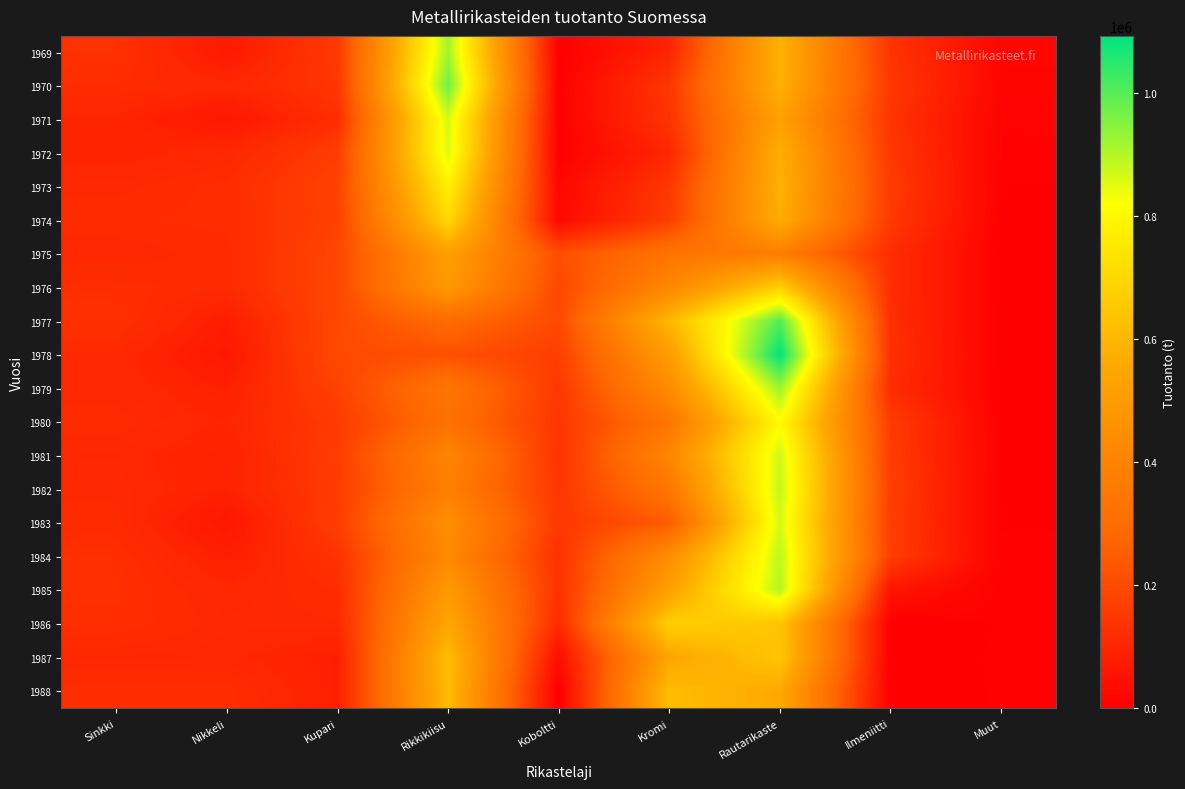

Reading left to right, list all the values displayed in this chart.

1969: Sinkki=132436	Nikkeli=71095	Kupari=155369	Rikkikiisu=918899	Koboltti=0	Kromi=98647	Rautarikaste=587698	Ilmeniitti=138200	Muut=18001
1970: Sinkki=119668	Nikkeli=105065	Kupari=145933	Rikkikiisu=970703	Koboltti=4051	Kromi=148112	Rautarikaste=579595	Ilmeniitti=151000	Muut=15882
1971: Sinkki=98819	Nikkeli=66121	Kupari=126077	Rikkikiisu=865612	Koboltti=4036	Kromi=139378	Rautarikaste=528653	Ilmeniitti=139500	Muut=10049
1972: Sinkki=96496	Nikkeli=107537	Kupari=162574	Rikkikiisu=856719	Koboltti=1995	Kromi=104571	Rautarikaste=573389	Ilmeniitti=149500	Muut=6980
1973: Sinkki=110452	Nikkeli=122511	Kupari=178023	Rikkikiisu=777426	Koboltti=20679	Kromi=149471	Rautarikaste=582982	Ilmeniitti=159000	Muut=4144
1974: Sinkki=117941	Nikkeli=122252	Kupari=173644	Rikkikiisu=703790	Koboltti=25831	Kromi=165479	Rautarikaste=569447	Ilmeniitti=152000	Muut=2975
1975: Sinkki=108064	Nikkeli=116460	Kupari=186698	Rikkikiisu=519067	Koboltti=209287	Kromi=331540	Rautarikaste=376134	Ilmeniitti=122600	Muut=2206
1976: Sinkki=122532	Nikkeli=115595	Kupari=189167	Rikkikiisu=494118	Koboltti=190941	Kromi=413981	Rautarikaste=676797	Ilmeniitti=122600	Muut=3066
1977: Sinkki=131223	Nikkeli=81065	Kupari=193891	Rikkikiisu=295015	Koboltti=197908	Kromi=602317	Rautarikaste=1002461	Ilmeniitti=124700	Muut=1393
1978: Sinkki=110718	Nikkeli=64152	Kupari=196911	Rikkikiisu=215765	Koboltti=168267	Kromi=506966	Rautarikaste=1092562	Ilmeniitti=131900	Muut=1696
1979: Sinkki=109571	Nikkeli=87540	Kupari=175767	Rikkikiisu=341967	Koboltti=147893	Kromi=434693	Rautarikaste=925118	Ilmeniitti=119700	Muut=2922
1980: Sinkki=116633	Nikkeli=100471	Kupari=156432	Rikkikiisu=321797	Koboltti=143807	Kromi=340952	Rautarikaste=810006	Ilmeniitti=159000	Muut=2696
1981: Sinkki=108428	Nikkeli=90311	Kupari=164695	Rikkikiisu=403352	Koboltti=136061	Kromi=412312	Rautarikaste=871360	Ilmeniitti=161500	Muut=3623
1982: Sinkki=111544	Nikkeli=90972	Kupari=159383	Rikkikiisu=385465	Koboltti=143933	Kromi=345018	Rautarikaste=883800	Ilmeniitti=167800	Muut=3111
1983: Sinkki=116212	Nikkeli=60383	Kupari=164613	Rikkikiisu=448848	Koboltti=147910	Kromi=245416	Rautarikaste=865715	Ilmeniitti=163900	Muut=4033
1984: Sinkki=126345	Nikkeli=86481	Kupari=136435	Rikkikiisu=425707	Koboltti=130345	Kromi=445904	Rautarikaste=889512	Ilmeniitti=167000	Muut=5015
1985: Sinkki=127056	Nikkeli=104234	Kupari=120245	Rikkikiisu=492822	Koboltti=132726	Kromi=522252	Rautarikaste=898810	Ilmeniitti=53300	Muut=5037
1986: Sinkki=124410	Nikkeli=110161	Kupari=111916	Rikkikiisu=546782	Koboltti=116024	Kromi=678091	Rautarikaste=643000	Ilmeniitti=0	Muut=4552
1987: Sinkki=107878	Nikkeli=105532	Kupari=85568	Rikkikiisu=621050	Koboltti=38257	Kromi=542734	Rautarikaste=648000	Ilmeniitti=0	Muut=5226
1988: Sinkki=124306	Nikkeli=123549	Kupari=86378	Rikkikiisu=614940	Koboltti=0	Kromi=619723	Rautarikaste=555550	Ilmeniitti=0	Muut=4933